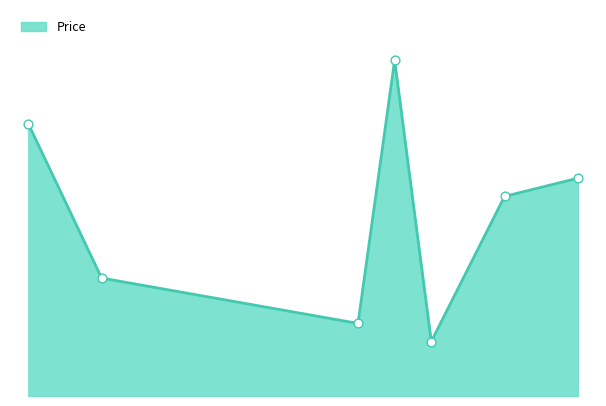

Is this an area chart (filled region under the line)?

Yes